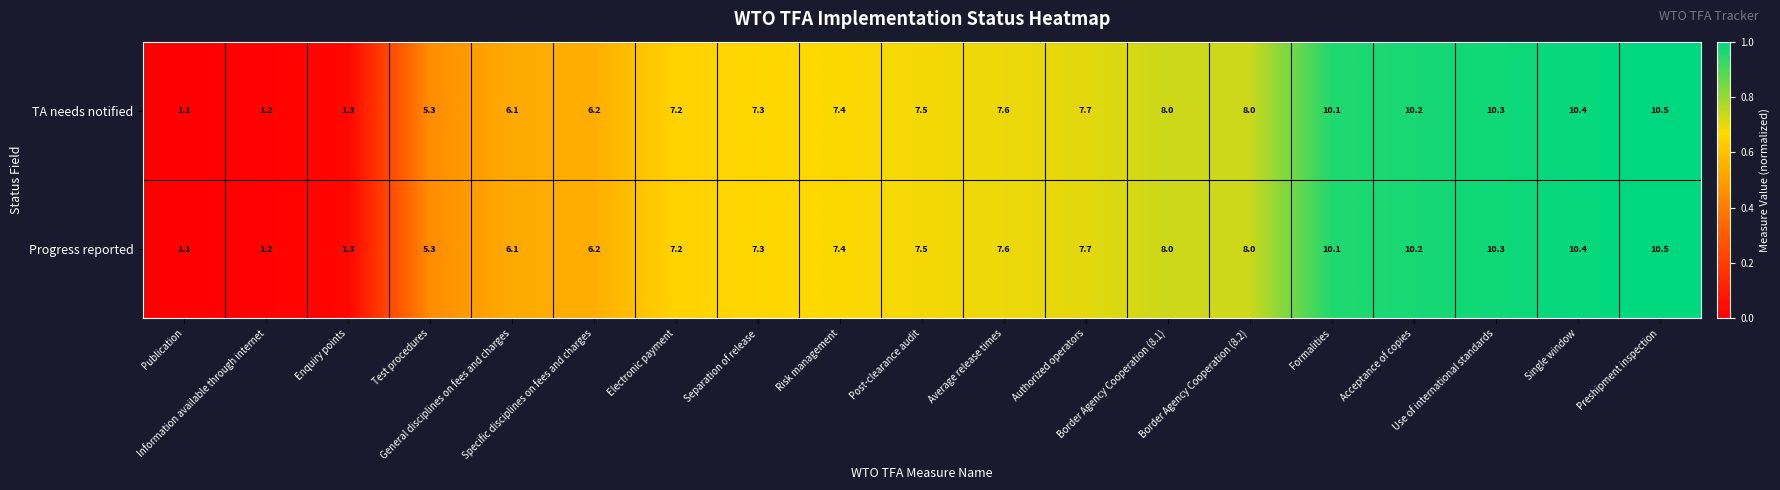

At how many categories does at least one series exceed 4?

16